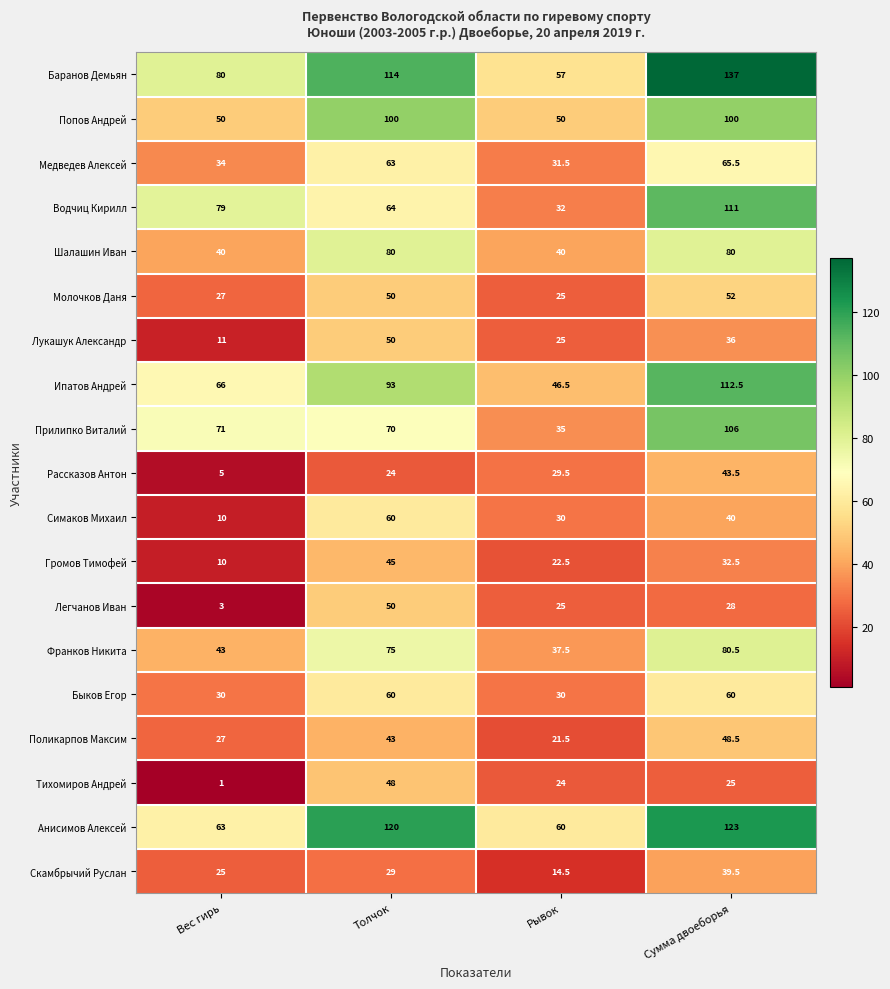

The Водчиц Кирилл series shows 118.3 at Вес гирь. True or false?

False